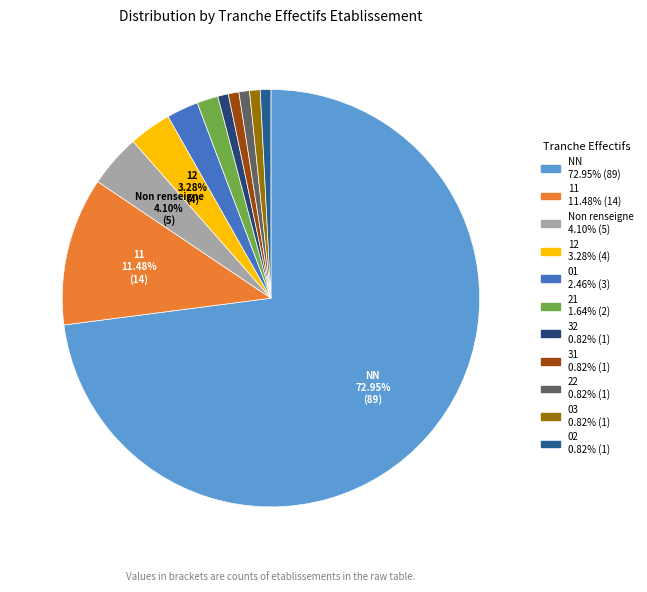

How many segments does this pie chart have?

11